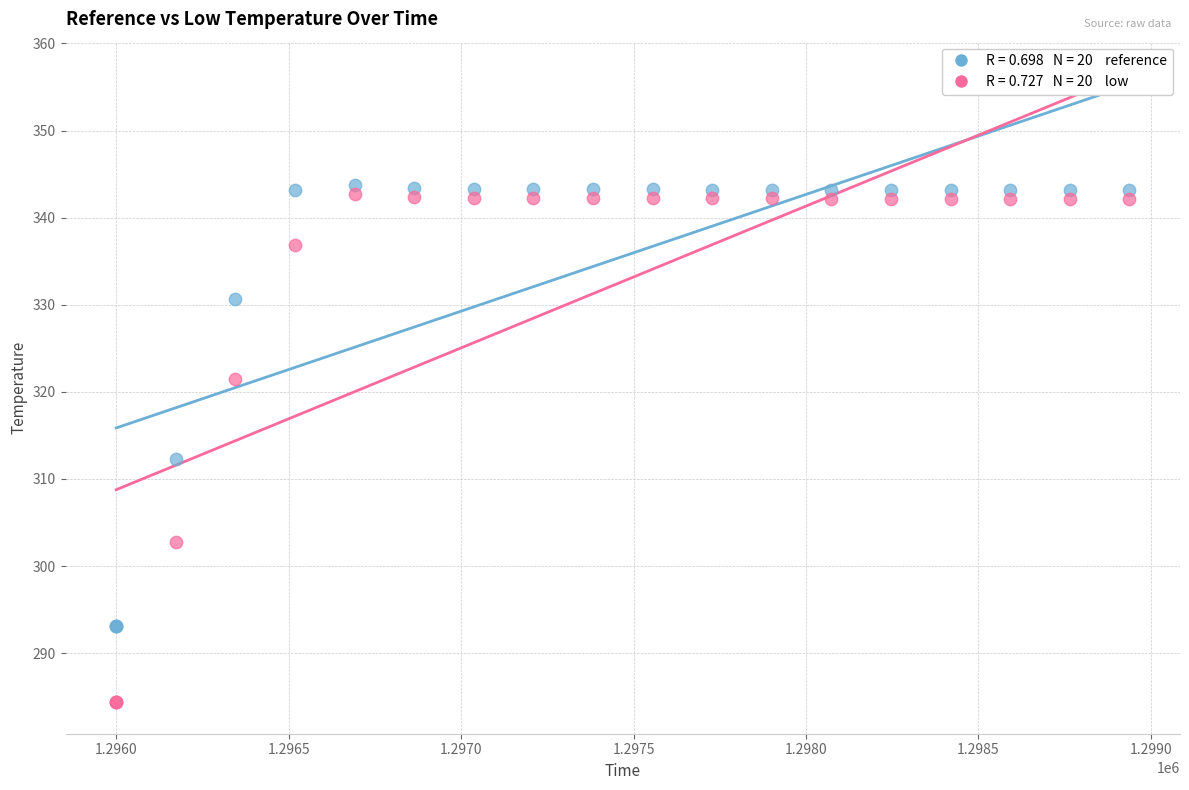

Across all series, what Y value is closest to 314?

312.3